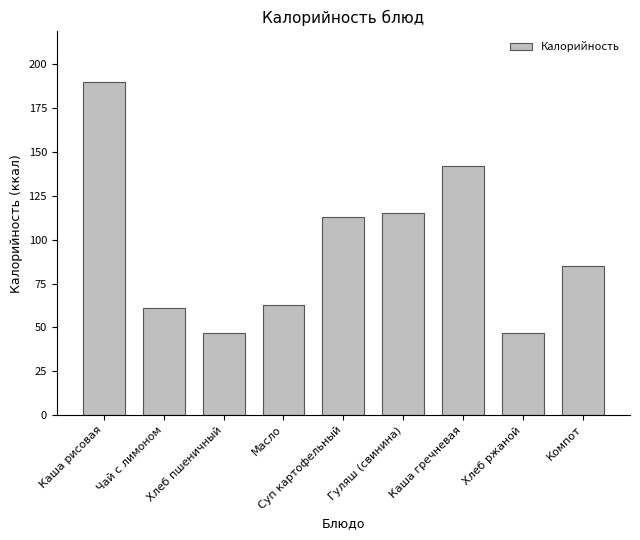

What is the change in value from Масло to Каша гречневая?

+79.2